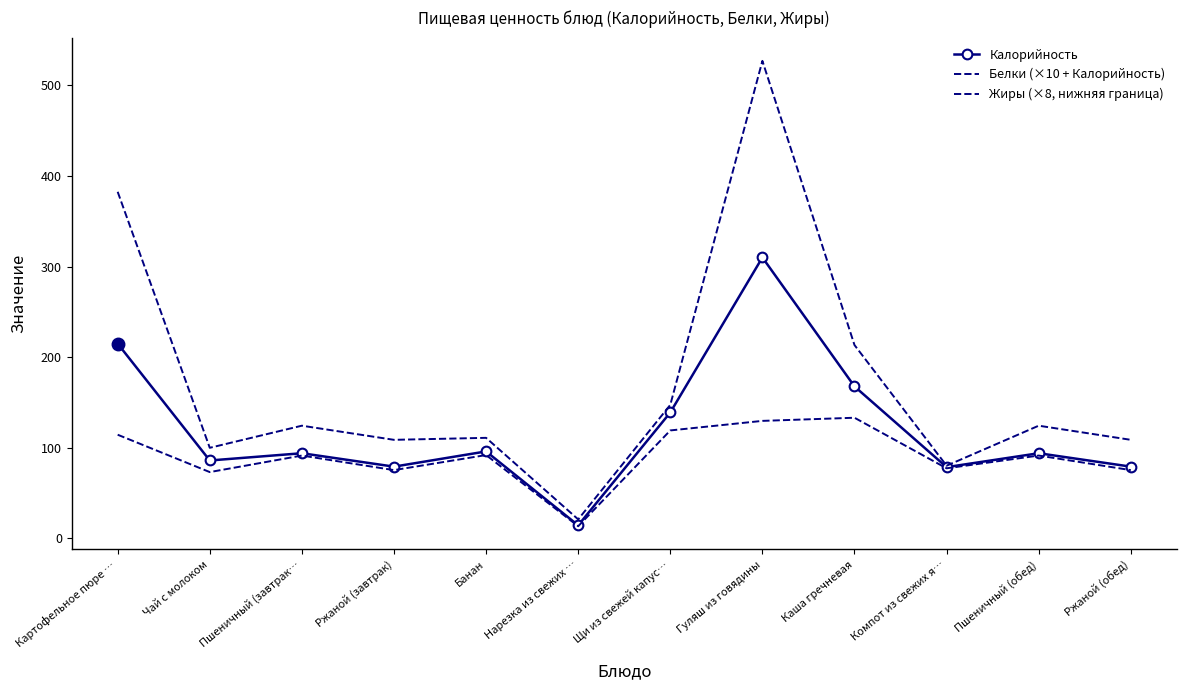

At Пшеничный (завтрак…, list the series in order from smallest to largest.

Жиры (×8, нижняя граница), Калорийность, Белки (×10 + Калорийность)